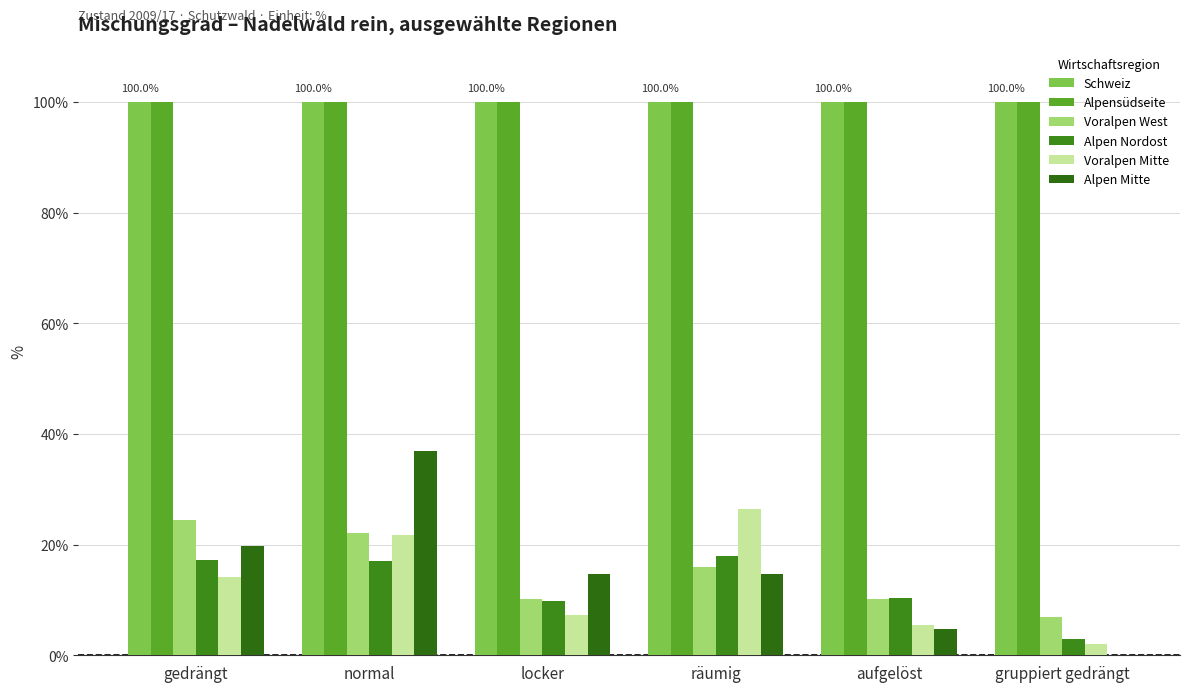

Count the number of categories in the chart.

6